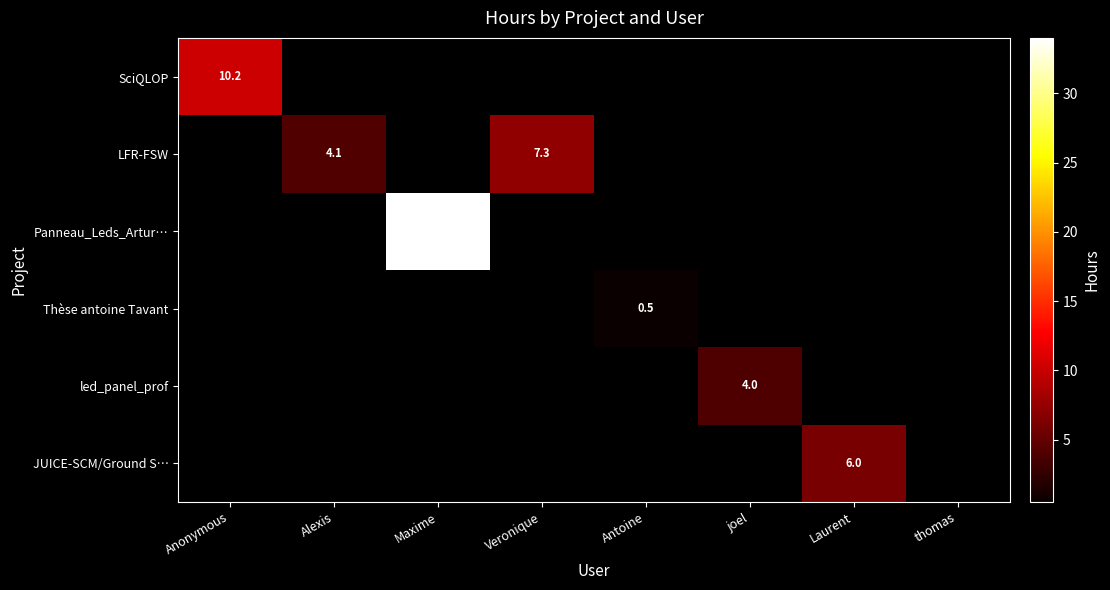

Is the value of led_panel_prof at joel greater than the value of Panneau_Leds_Artur… at Veronique?

No